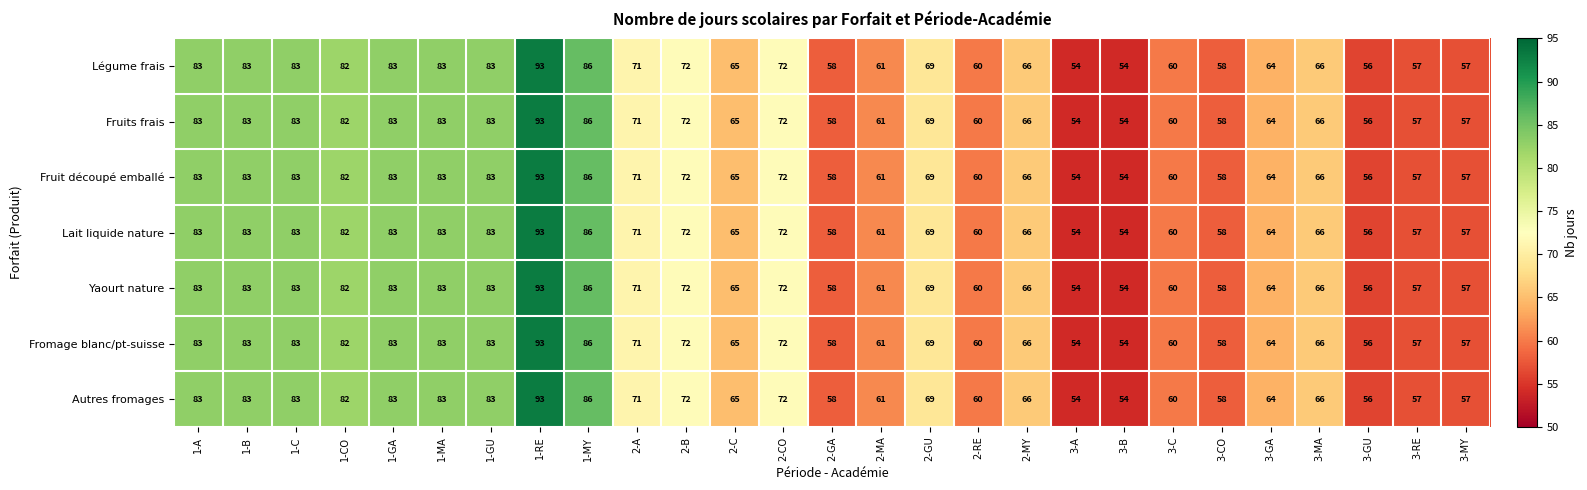

What is the difference between the Autres fromages values at 1-C and 2-B?

11